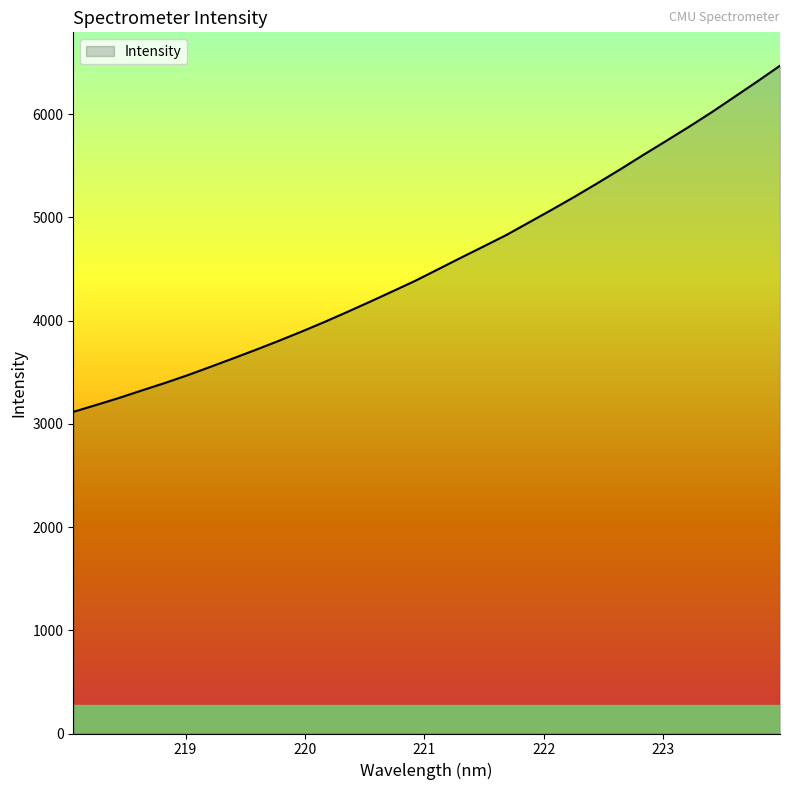

What is the difference between the maximum and minimum values?

3353.6